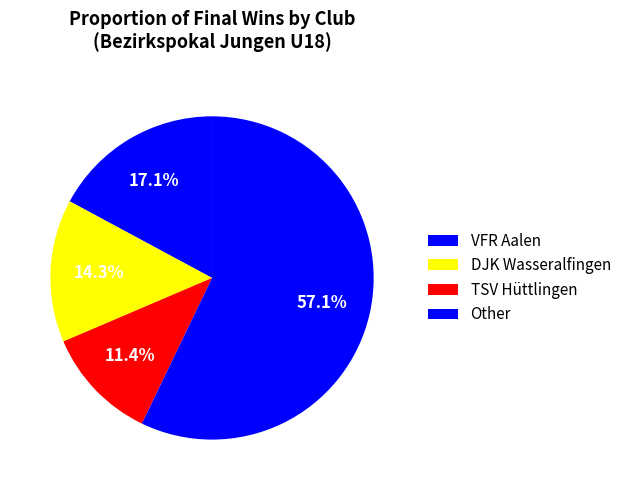

Count the number of slices in the pie.

4